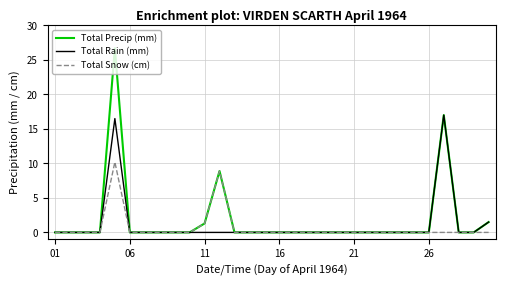

What are all the series names shown in the legend?

Total Precip (mm), Total Rain (mm), Total Snow (cm)